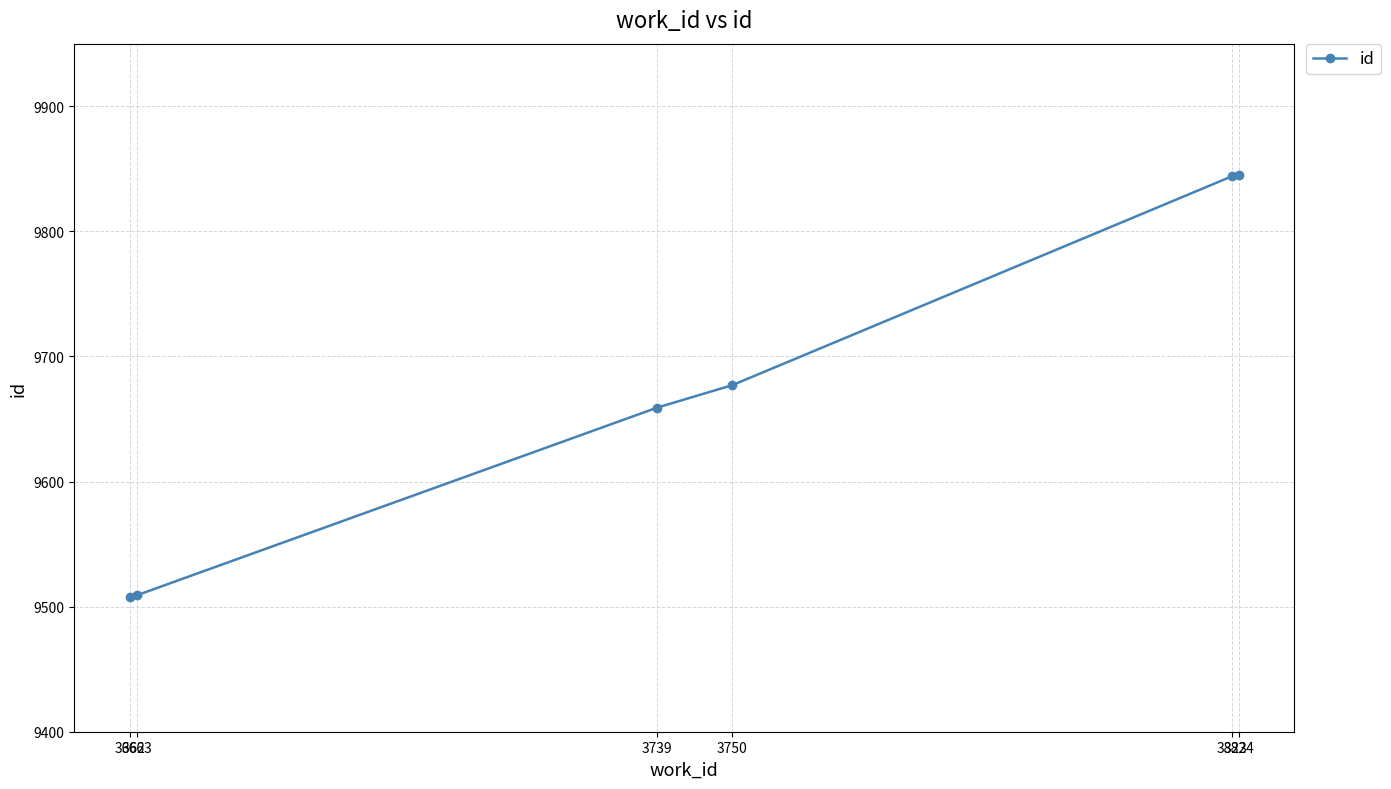

What is the maximum value shown in the chart?

9845